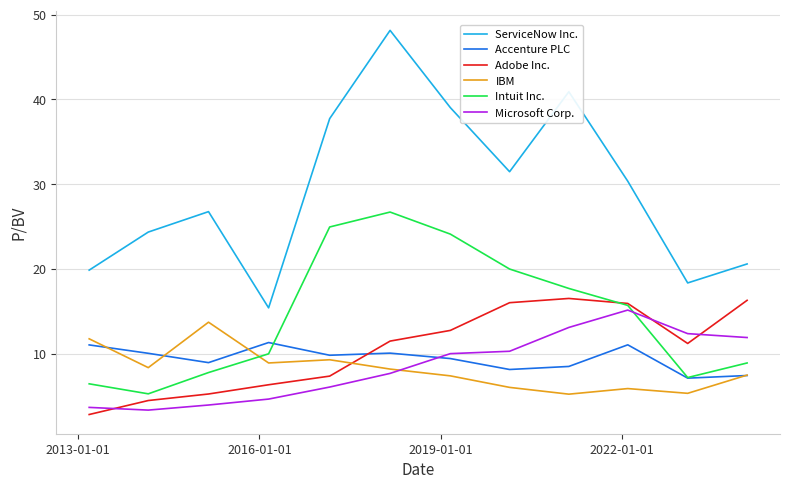

What is the highest value of the Adobe Inc. series?

16.5